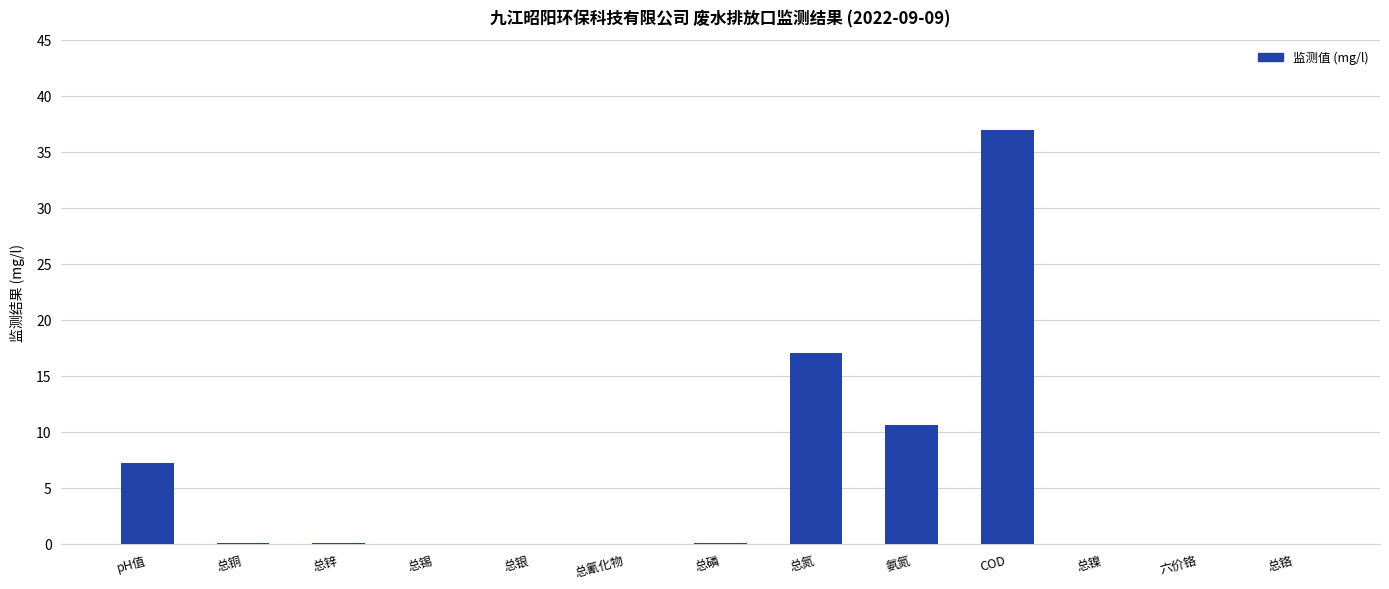

At which label is the value closest to 18?

总氮